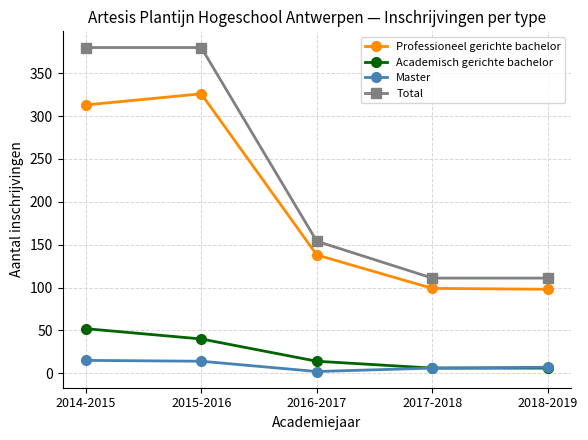

Does the chart have visible grid lines?

Yes